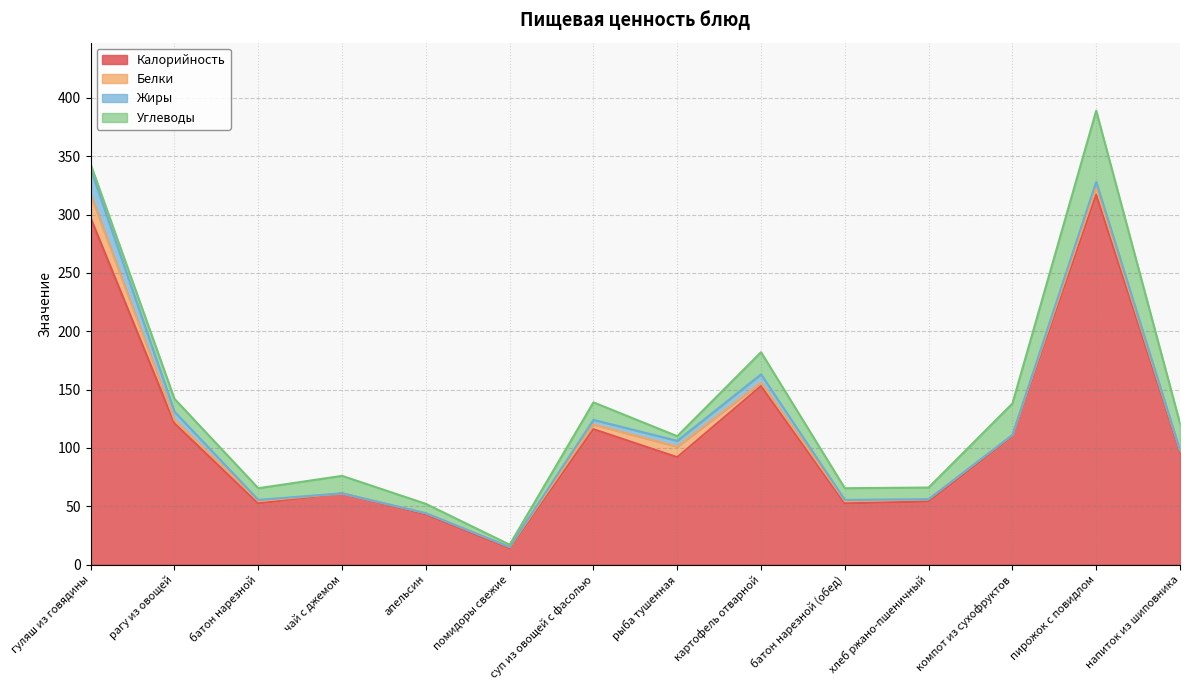

Where does the Калорийность series first go above 97?

гуляш из говядины